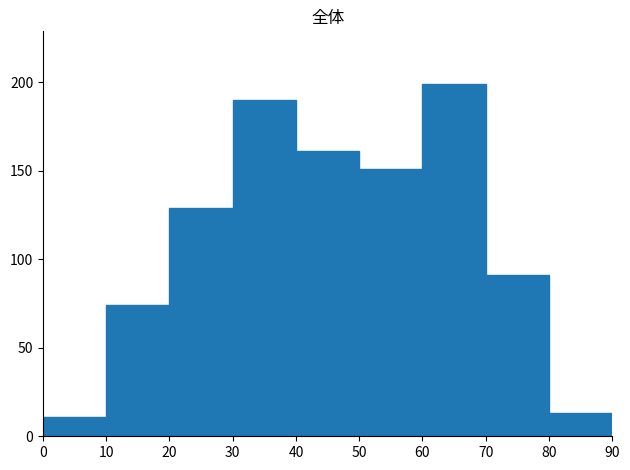

Reading left to right, transcribe this chart: for each bar, give the range it covers on the x-axis and its height. The values are not printed on the chart, so give them approximately, as read against the axis.

0 to 10: 10
10 to 20: 75
20 to 30: 130
30 to 40: 190
40 to 50: 160
50 to 60: 150
60 to 70: 200
70 to 80: 90
80 to 90: 15